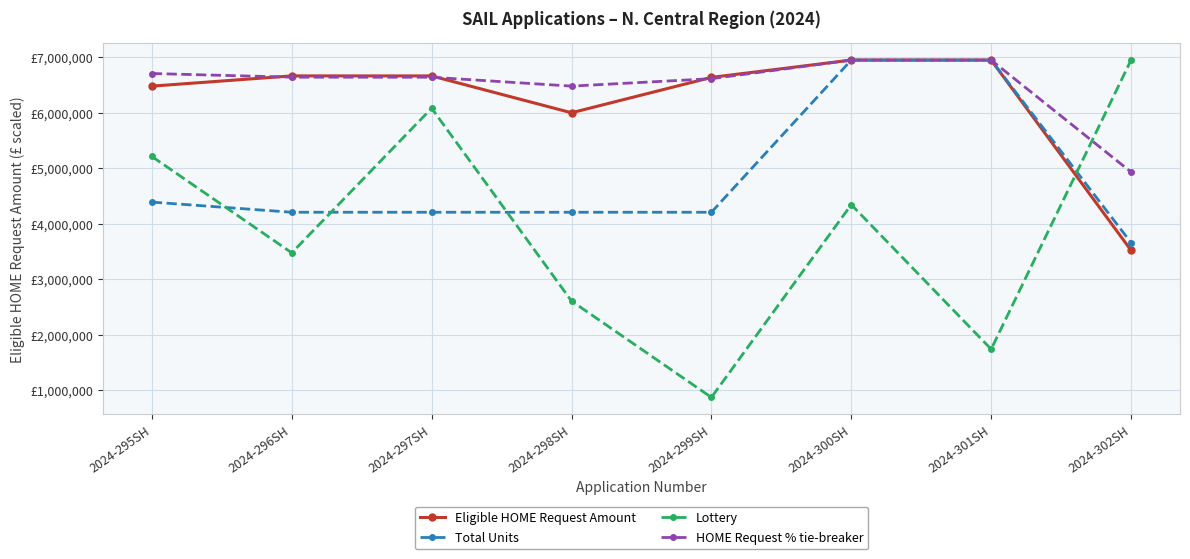

What are all the series names shown in the legend?

Eligible HOME Request Amount, Total Units, Lottery, HOME Request % tie-breaker